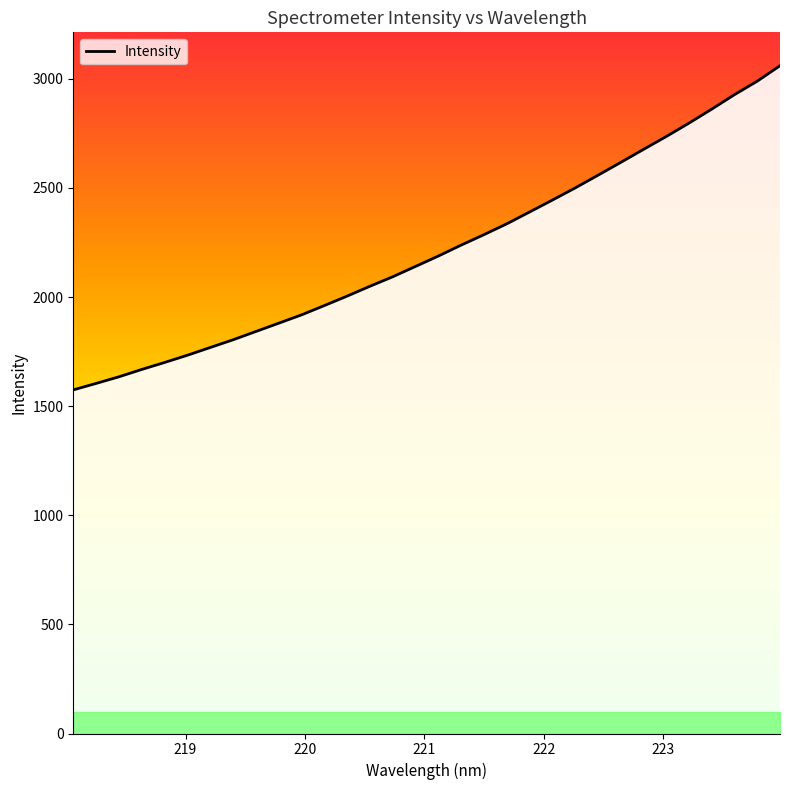

What is the maximum value shown in the chart?

3060.1